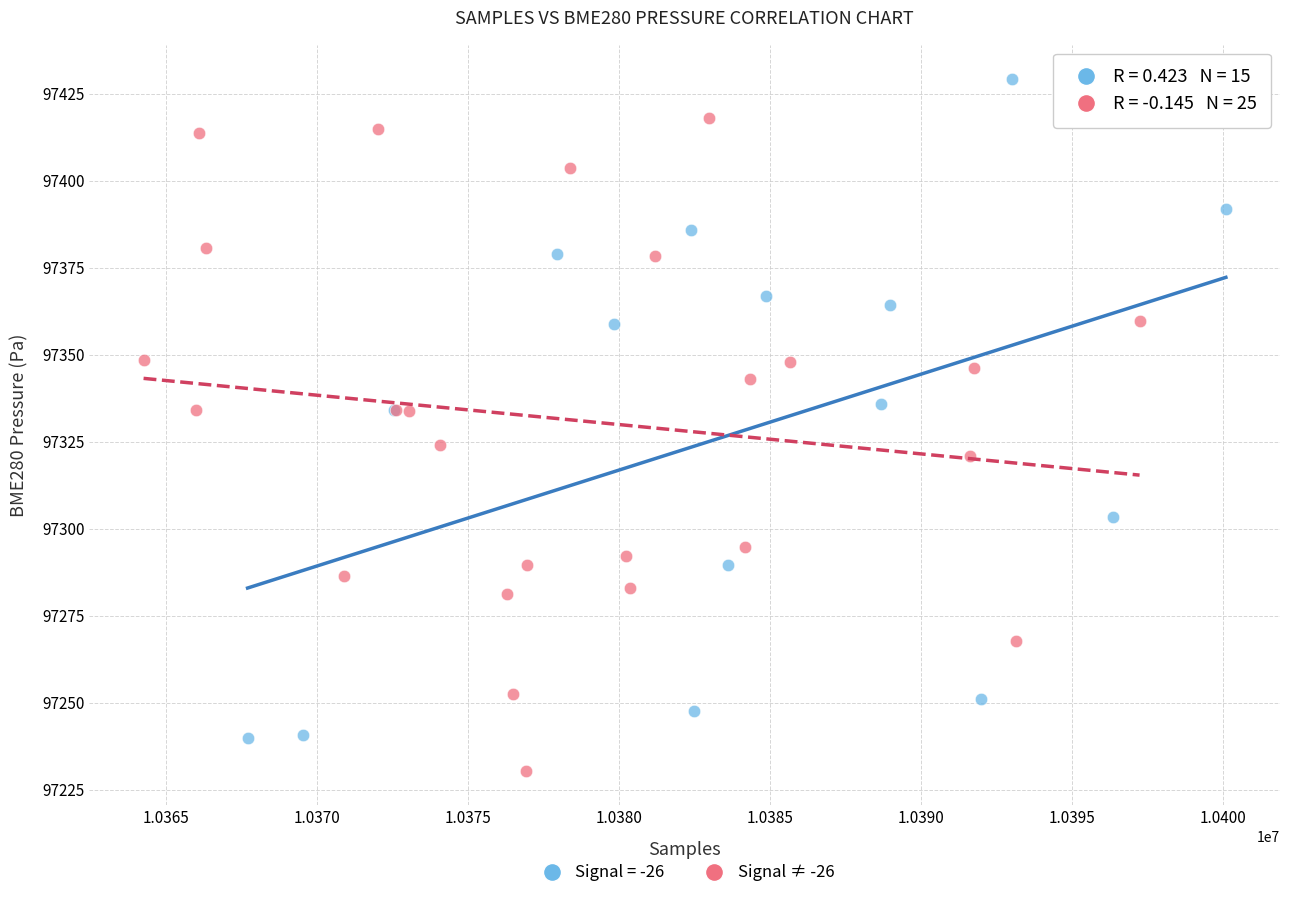

Which series reaches the minimum Y coordinate?

Signal ≠ -26